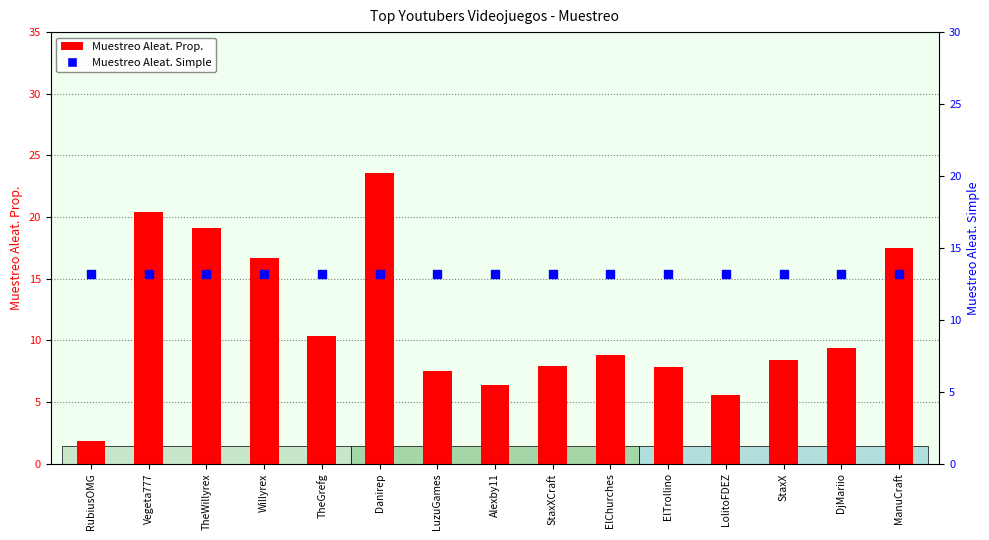

At which category is the sum across all series the highest?

Danirep